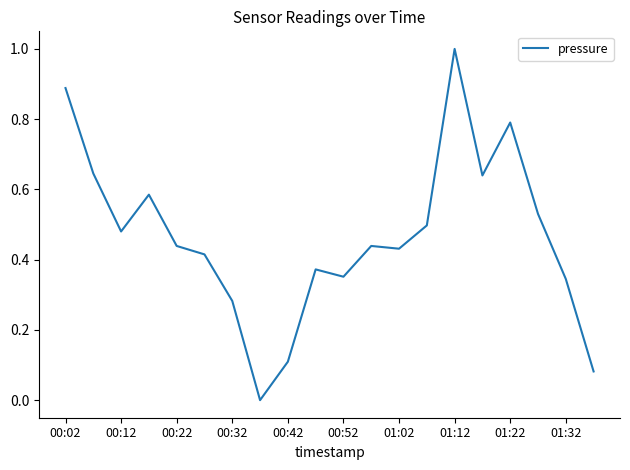

How many series are shown in this chart?

1